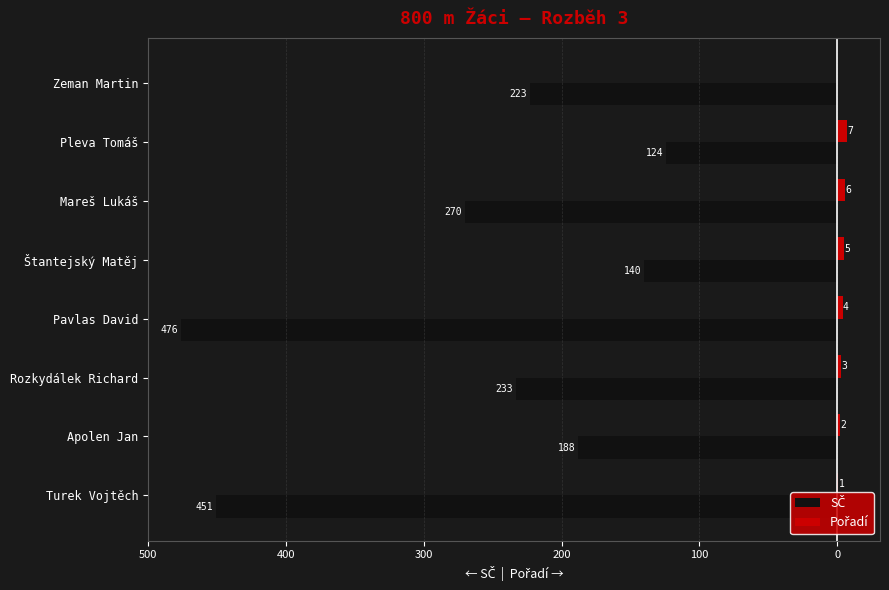

How many series are shown in this chart?

2